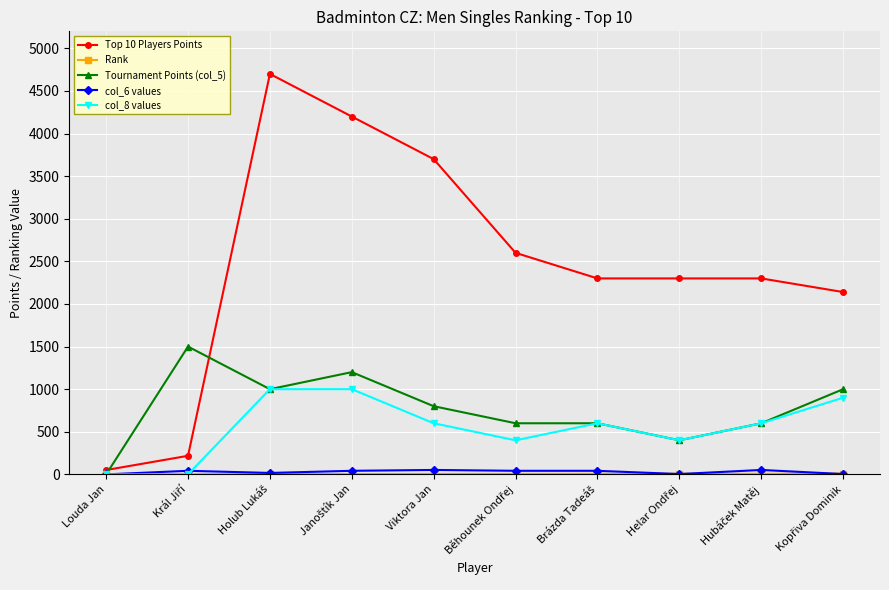

Which series has the largest range (max minus min)?

Top 10 Players Points